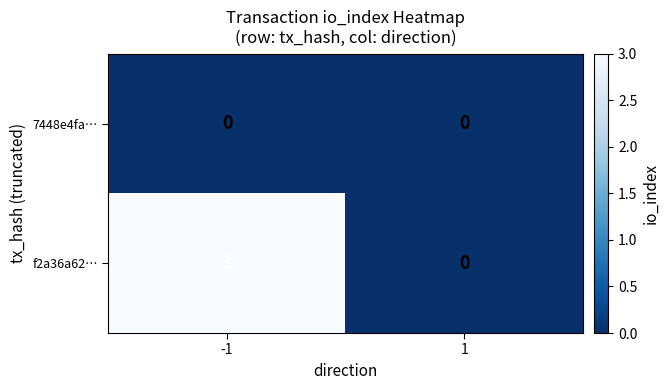

Between -1 and 1, which series saw the biggest shift?

f2a36a62…